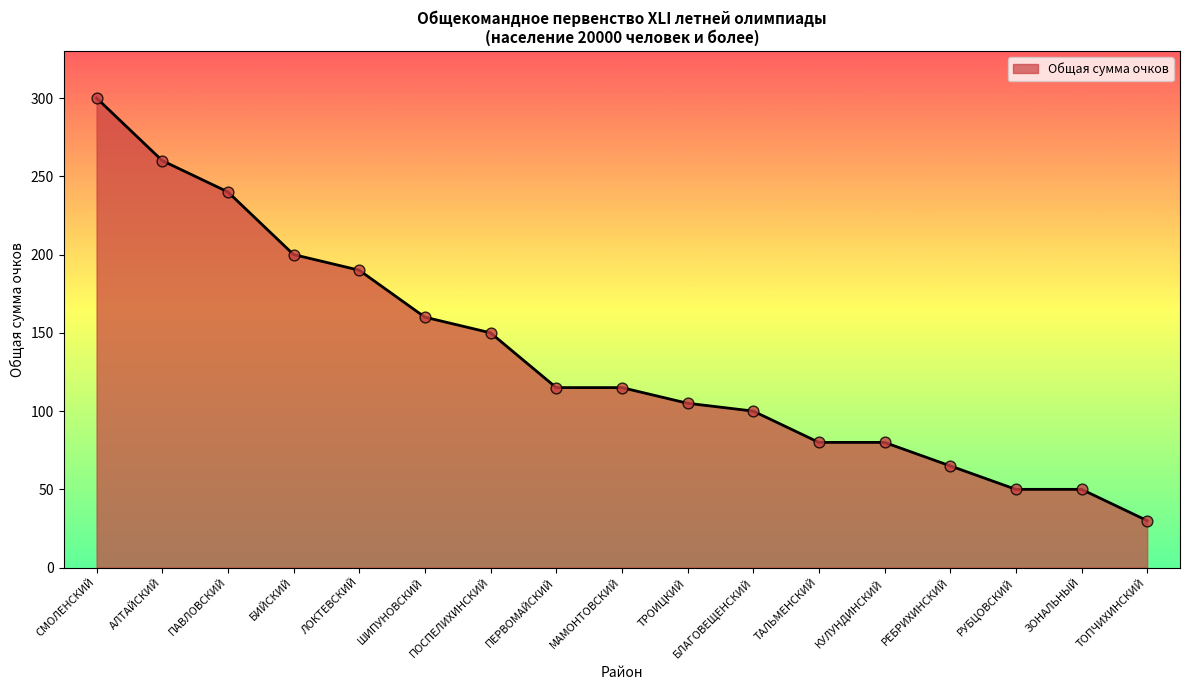

What is the ratio of the value at МАМОНТОВСКИЙ to the value at БИЙСКИЙ?

0.6